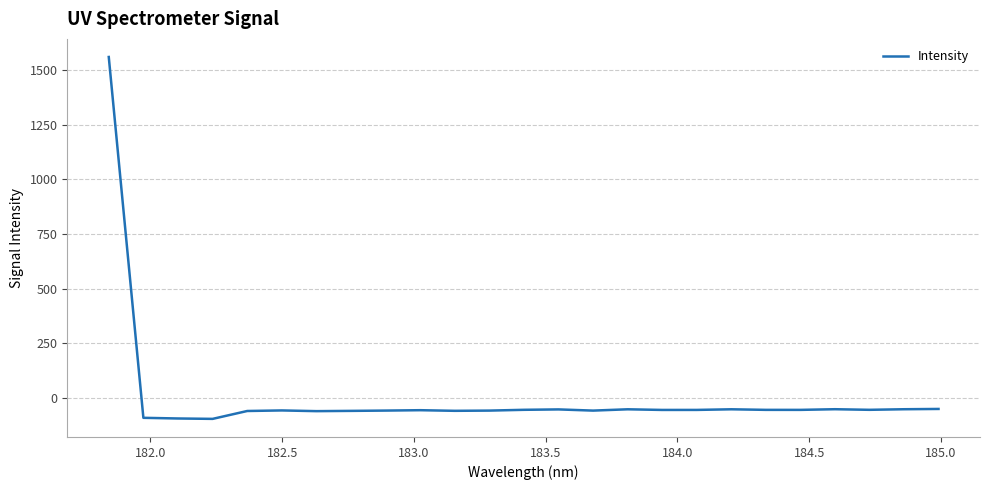

What is the difference between the maximum and minimum values?

1656.8